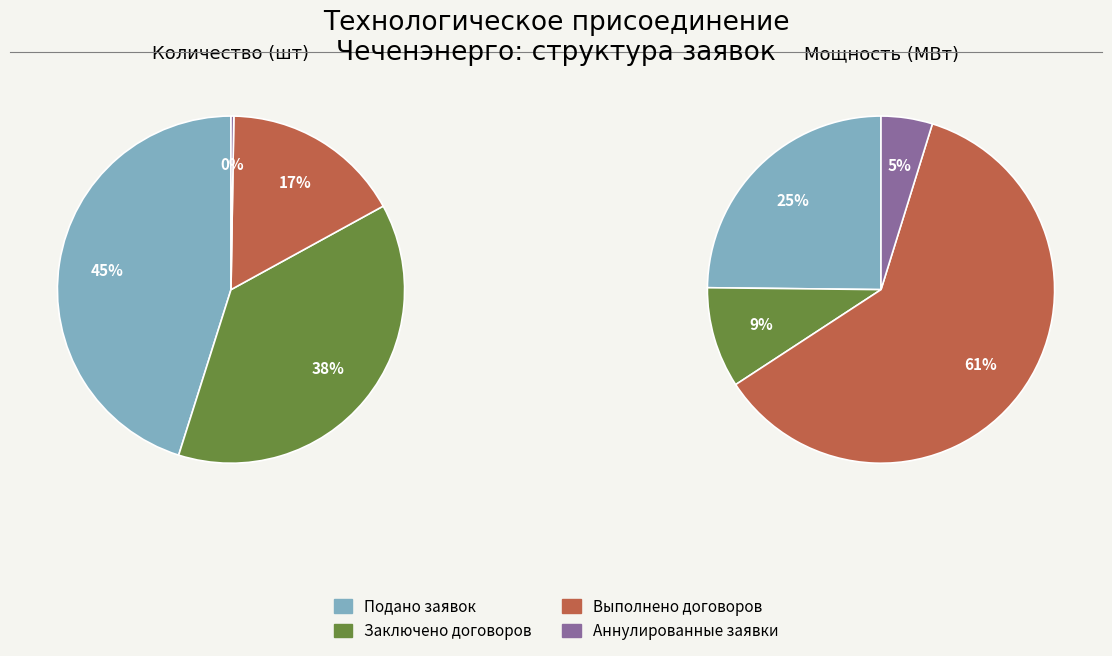

Does Заключено договоров (шт) represent more than half of the total?

No